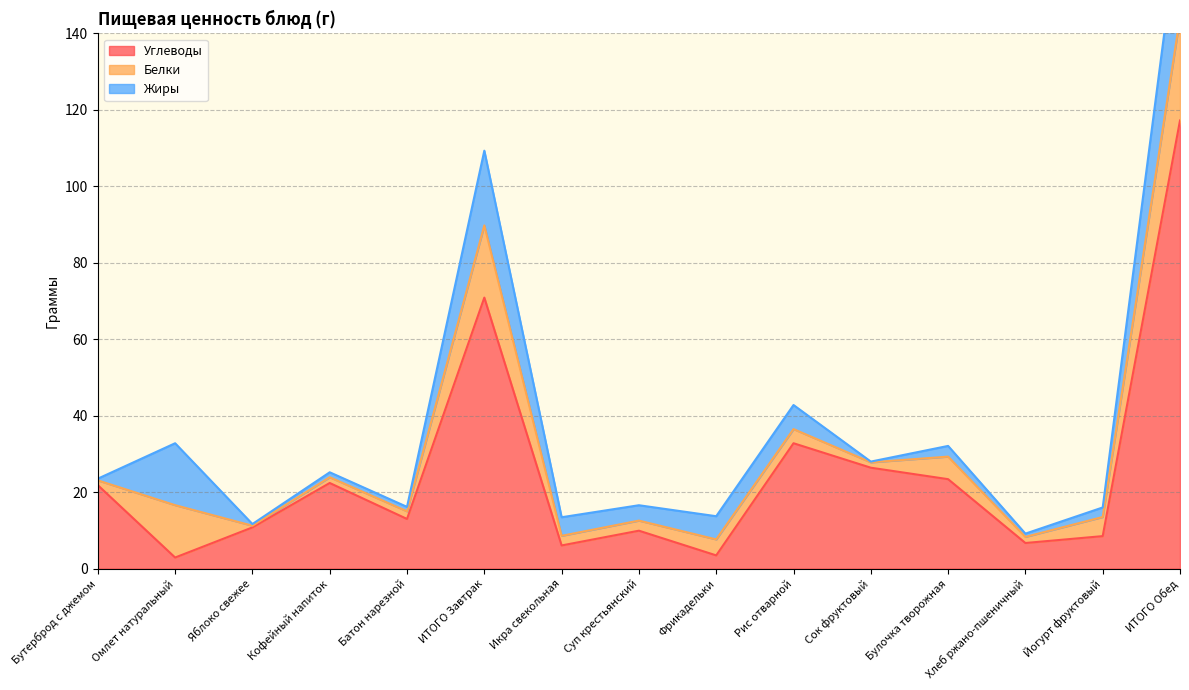

What is the label of the 13th point from the right?

Яблоко свежее